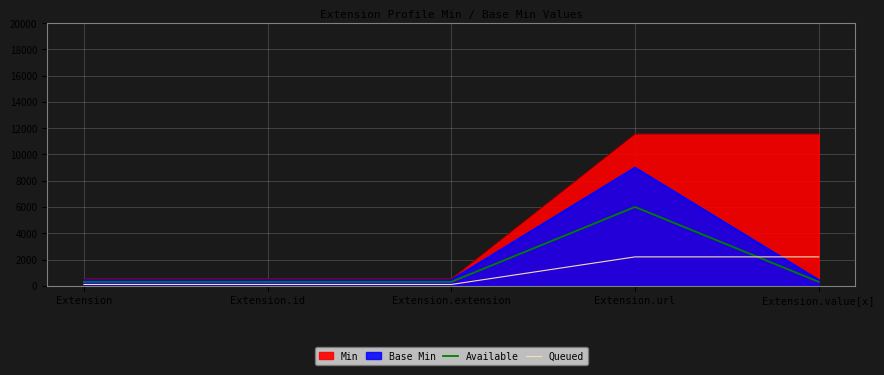

What position from the right is Extension?

5